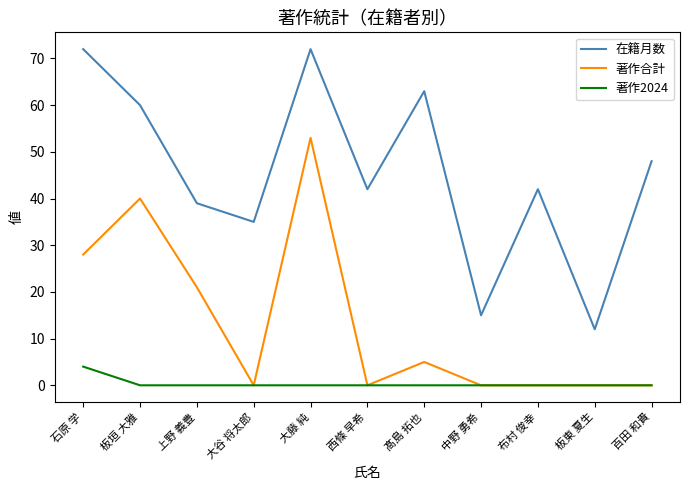

Rank the series by their maximum value, from lowest to highest.

著作2024, 著作合計, 在籍月数